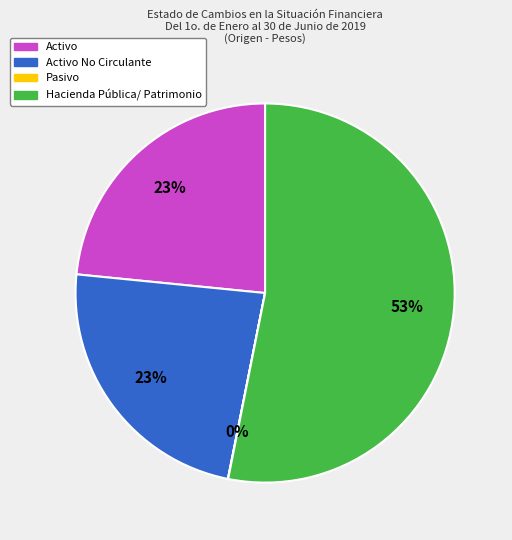

To the nearest percent, what is the average slice percentage?

25%